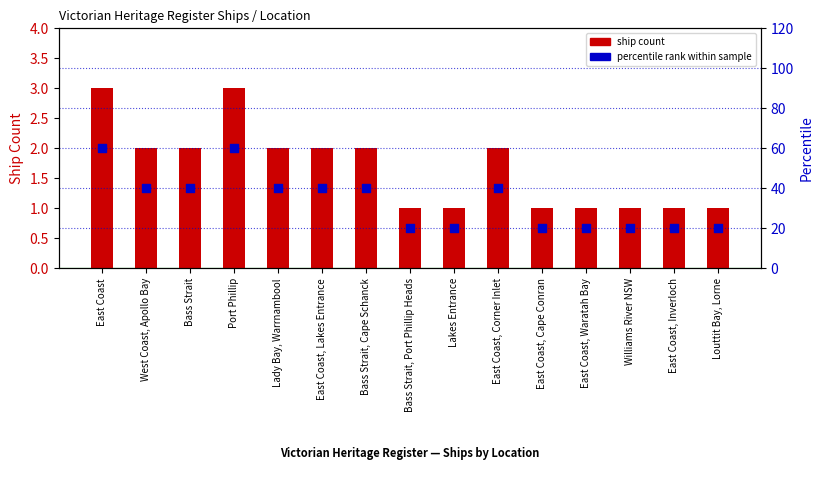

Is the value of ship count at Lakes Entrance greater than the value of percentile rank at Port Phillip?

No